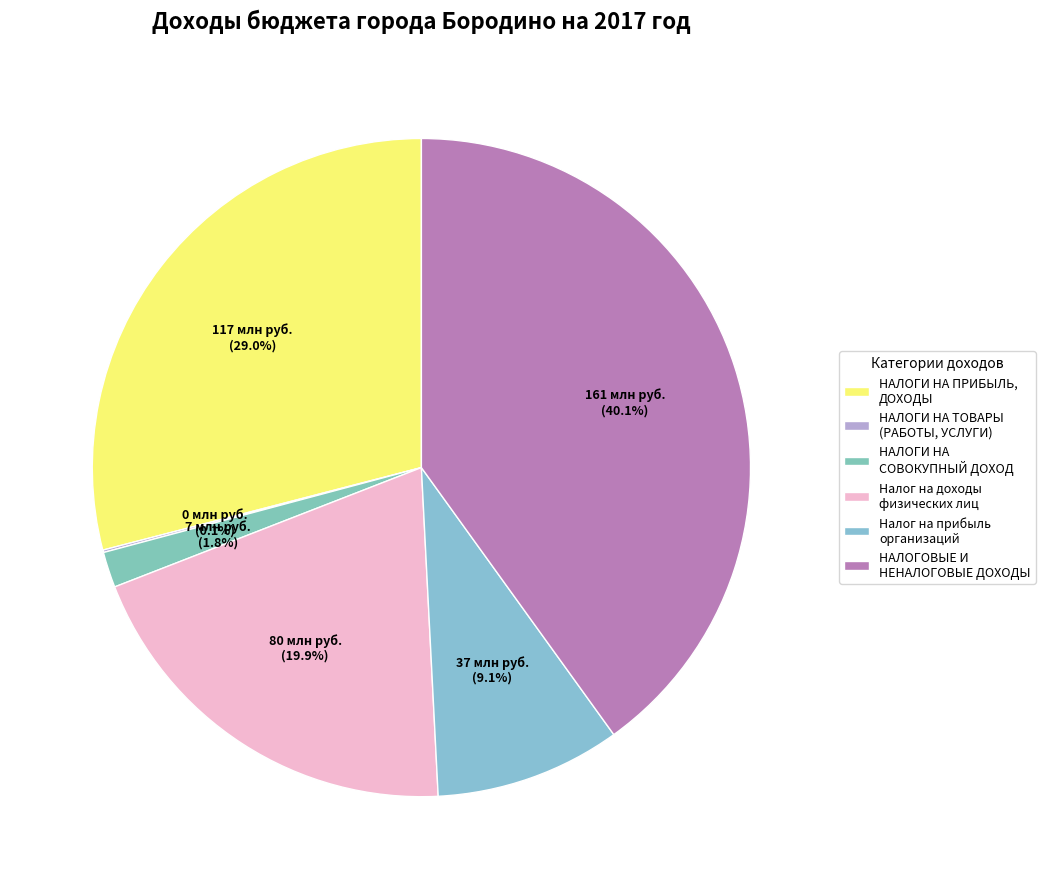

How many segments does this pie chart have?

6